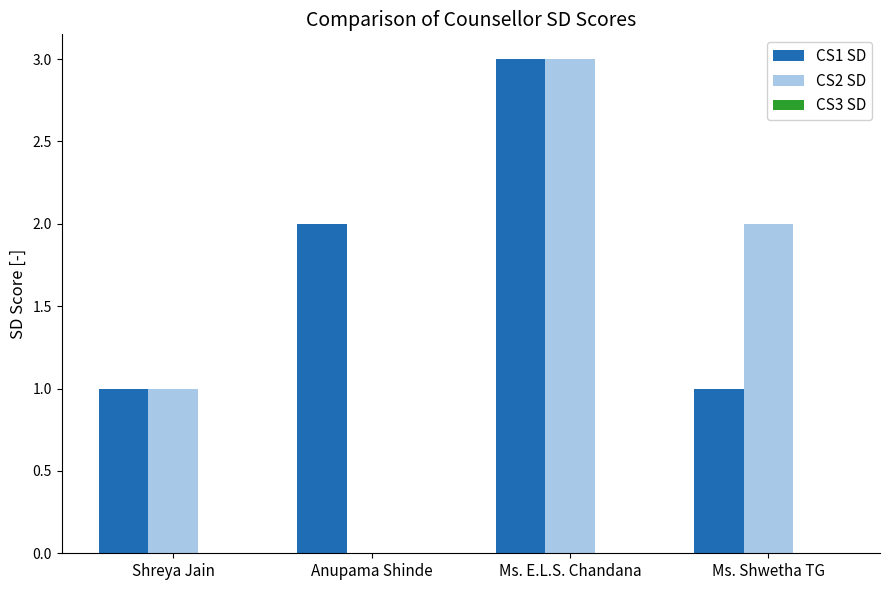

What is the sum of the CS2 SD values at Ms. Shwetha TG and Ms. E.L.S. Chandana?

5